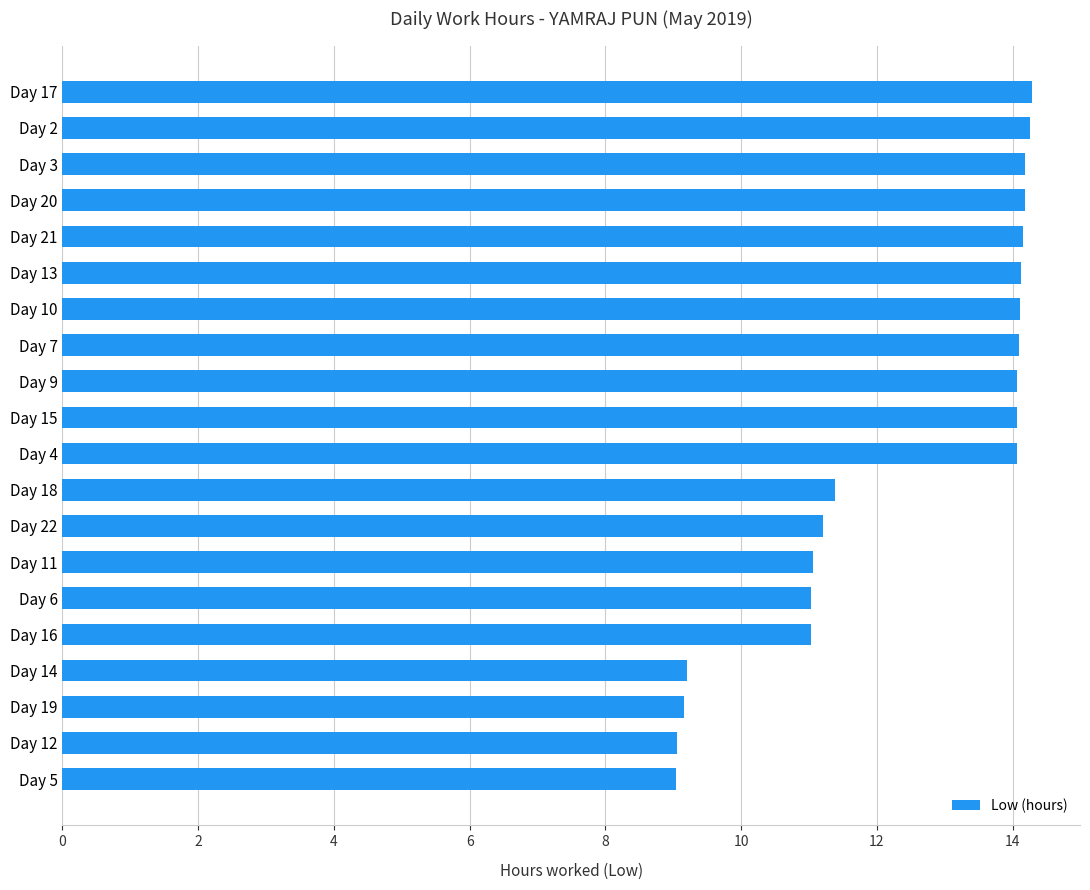

Is it true that the value at Day 11 is 11.1?

True